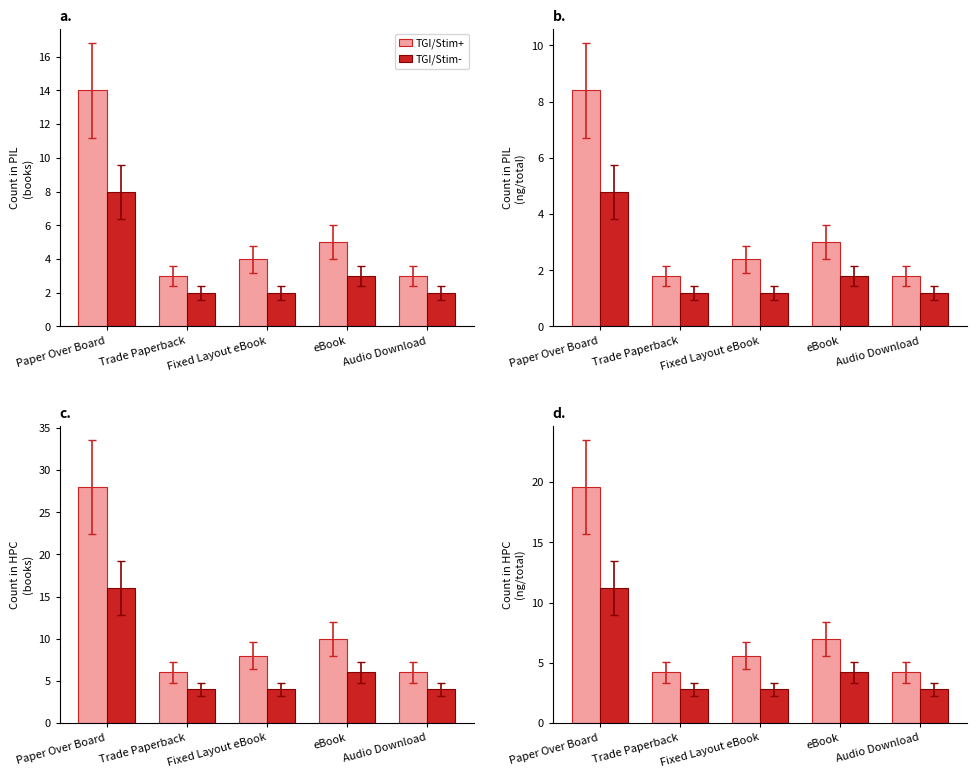

Rank the categories by TGI/Stim+ value from highest to lowest.

Paper Over Board, eBook, Fixed Layout eBook, Trade Paperback, Audio Download